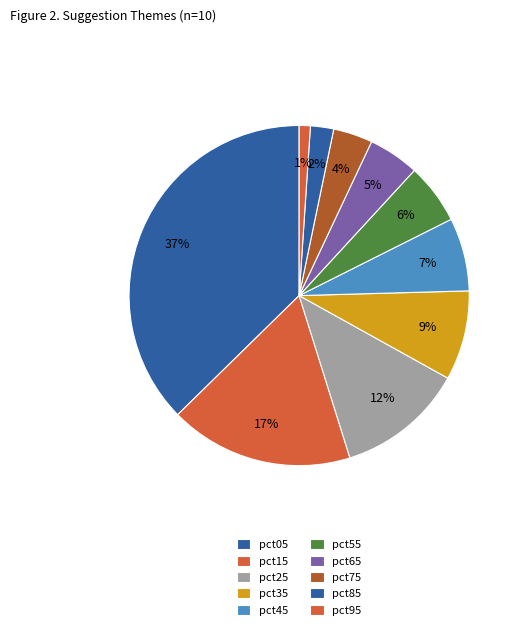

Rank the categories by value from lowest to highest.

pct95, pct85, pct75, pct65, pct55, pct45, pct35, pct25, pct15, pct05